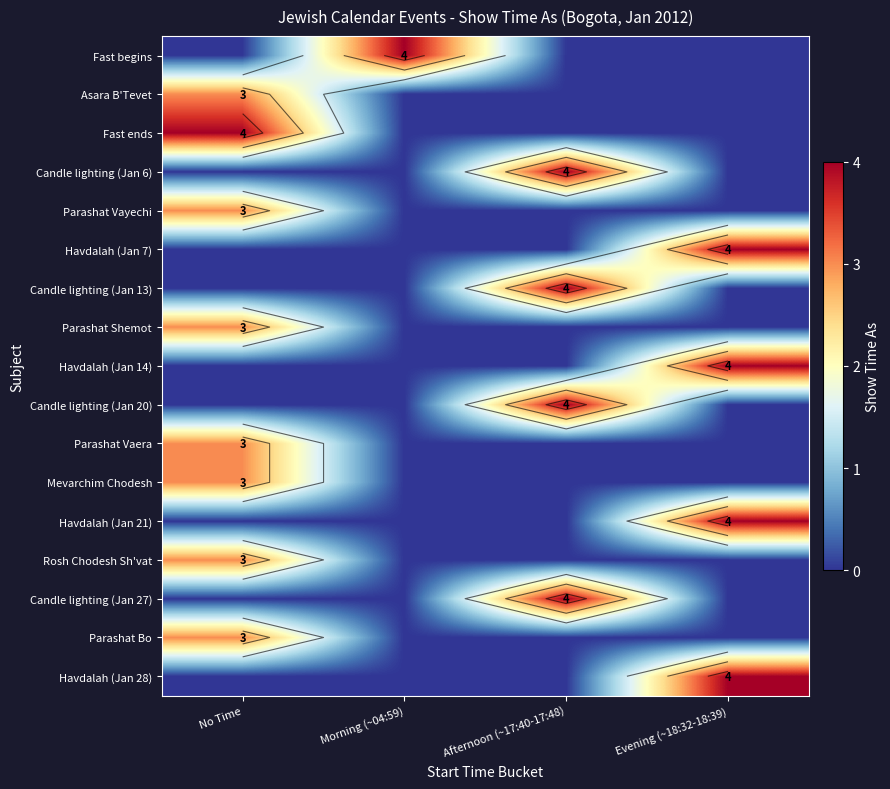

At which label does Fast ends reach its minimum?

Morning (~04:59)